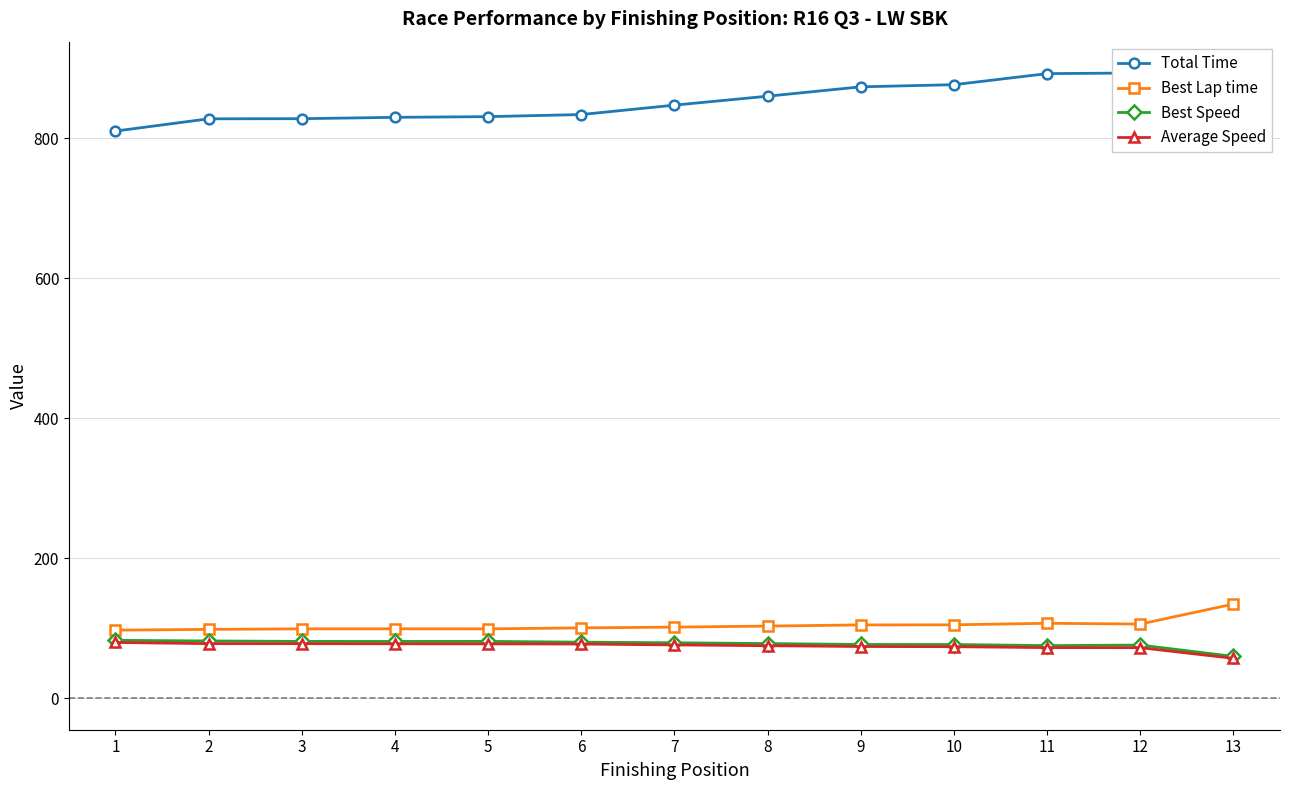

What is the sum of all Total Time values?

11053.5